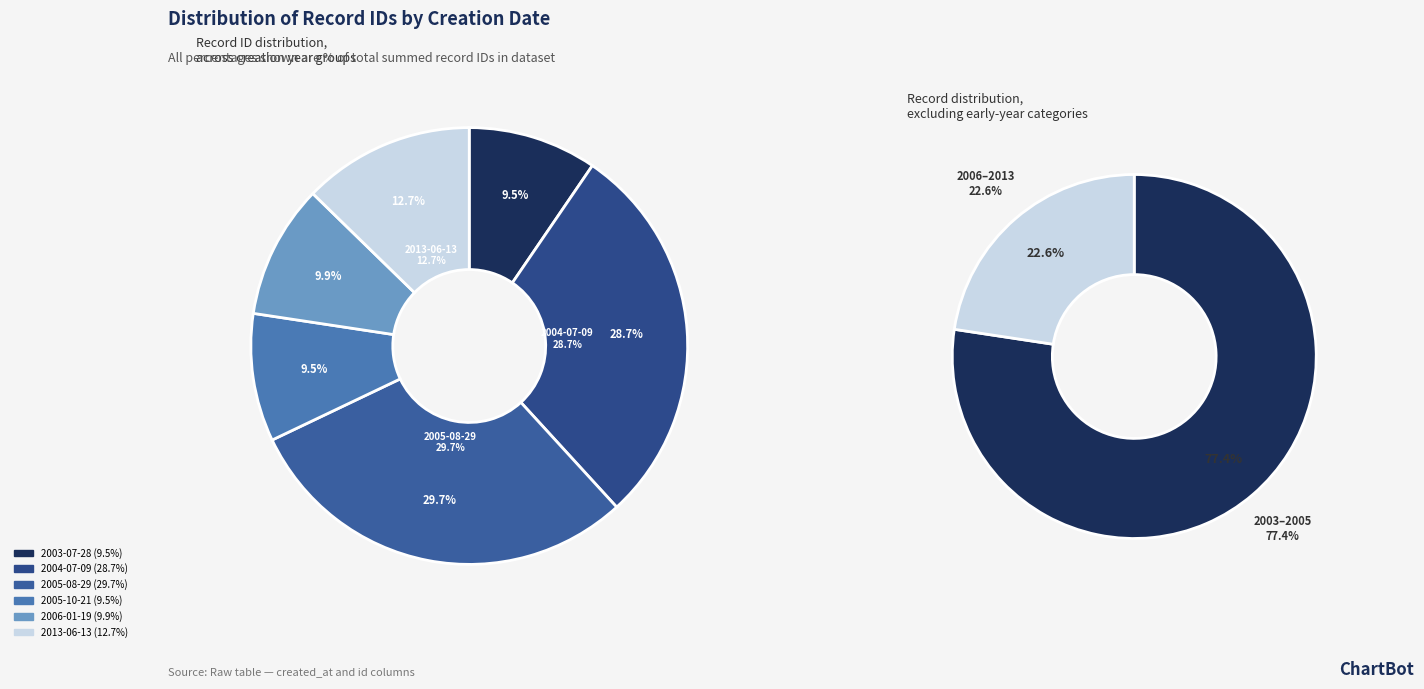

True or false: 2005-08-29 accounts for 22% of the total.

False